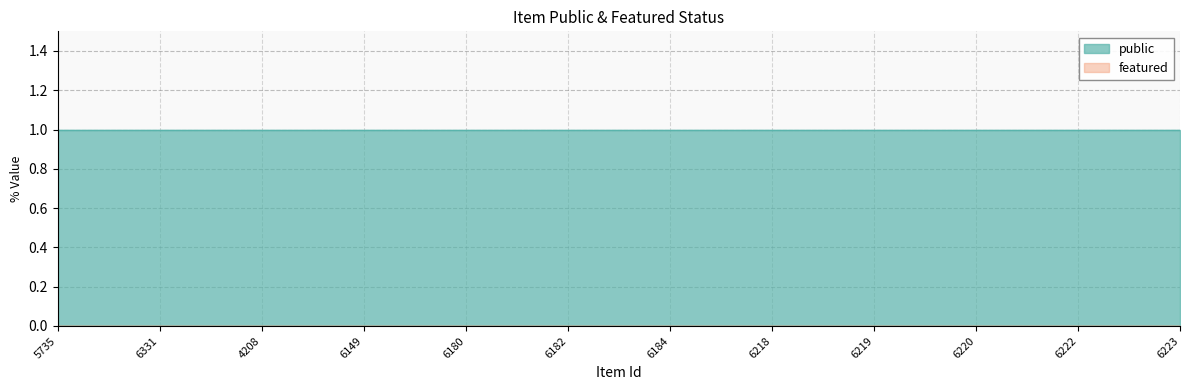

At which category is the sum across all series the highest?

5735